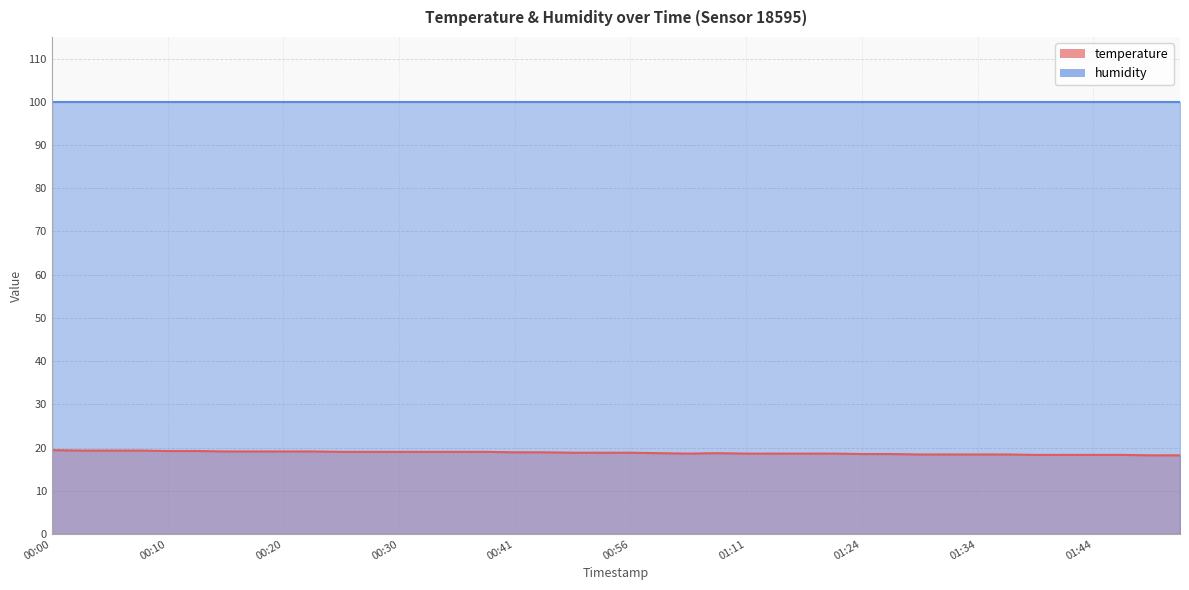

Between 00:30 and 00:20, which is larger?

00:20